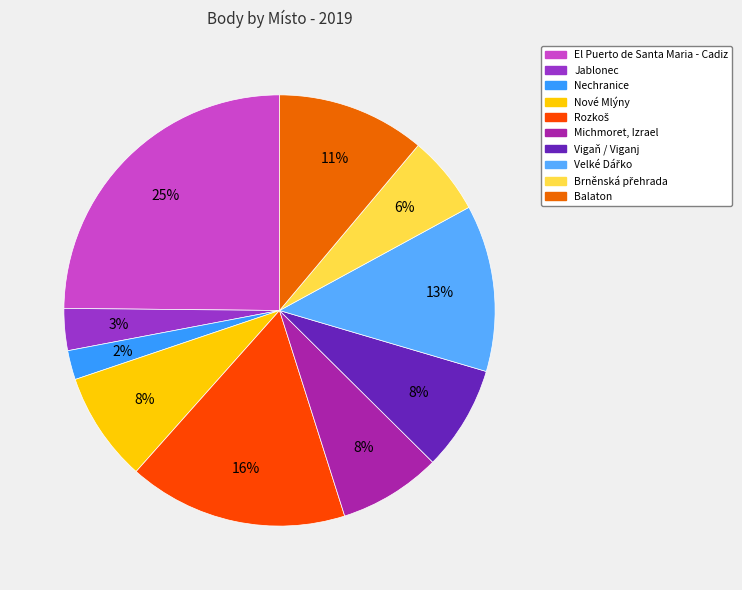

How many slices are in this pie chart?

10